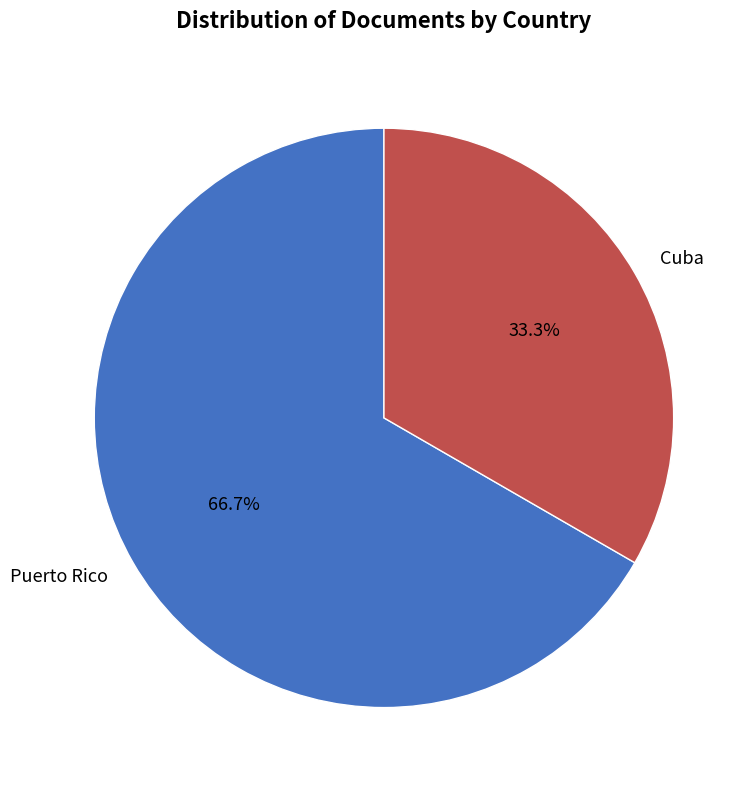

The Cuba slice represents 24% of the pie. True or false?

False